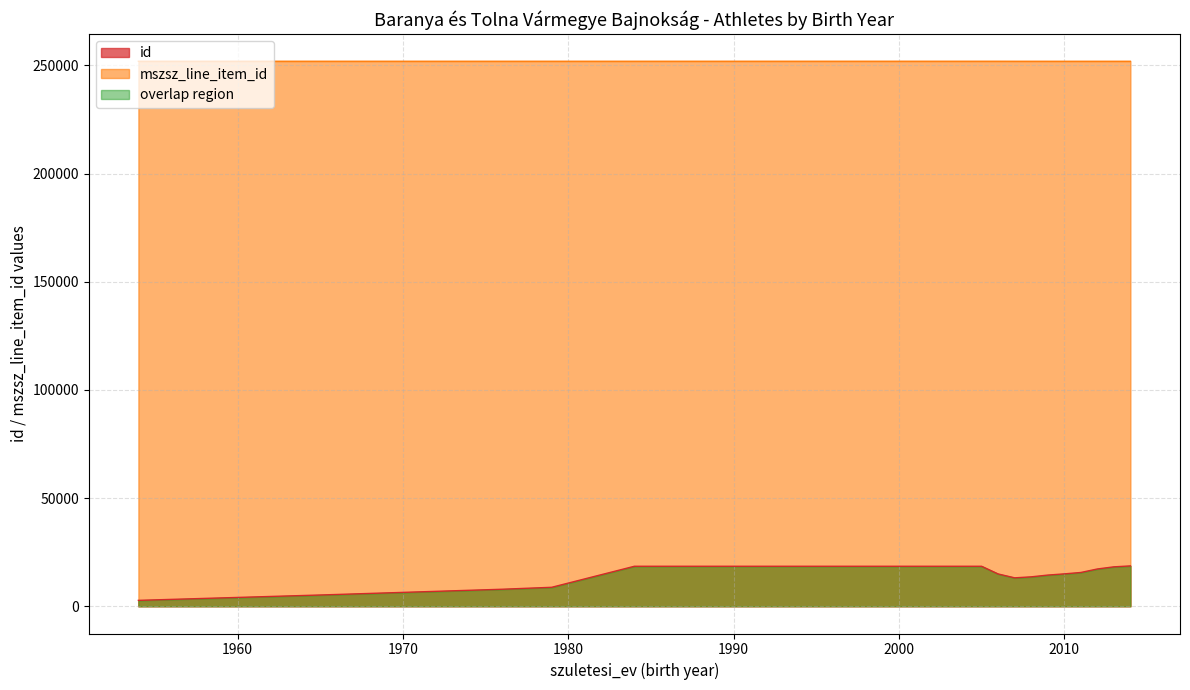

What is the sum of the id values at 2009 and 2012?

31644